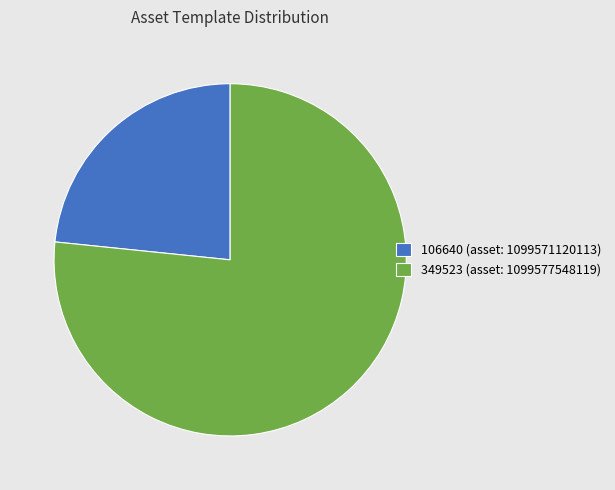

True or false: 349523 (asset: 1099577548119) accounts for 77% of the total.

True